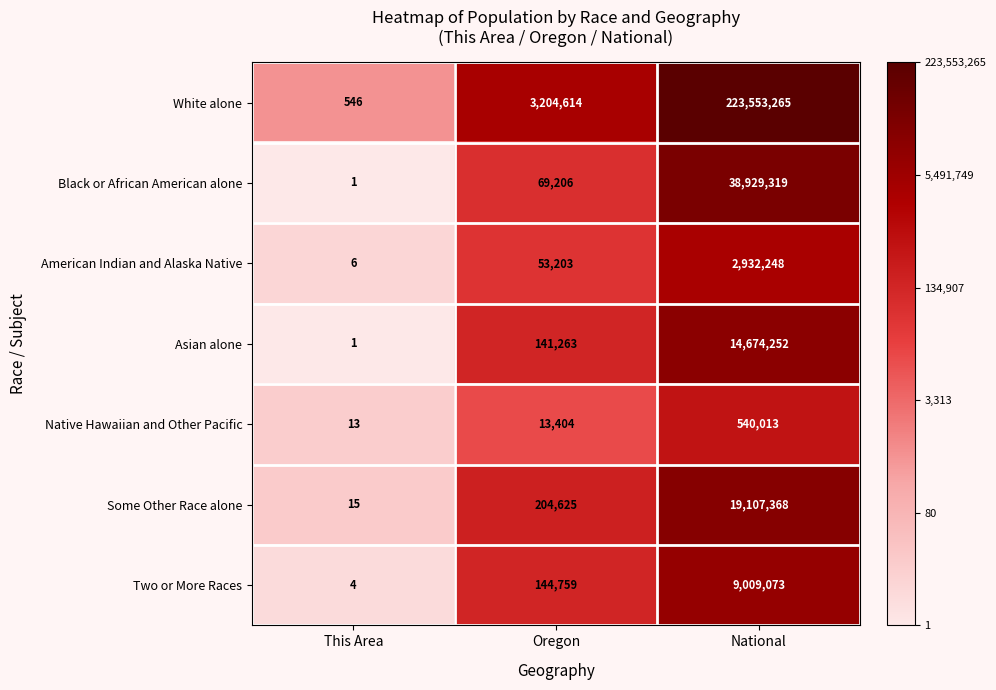

What is the sum of the Native Hawaiian and Other Pacific values at Oregon and National?

553417